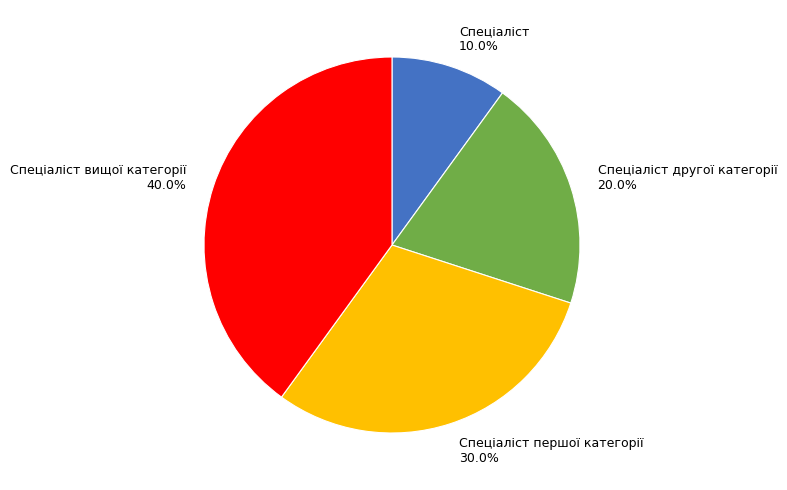

How many segments does this pie chart have?

4